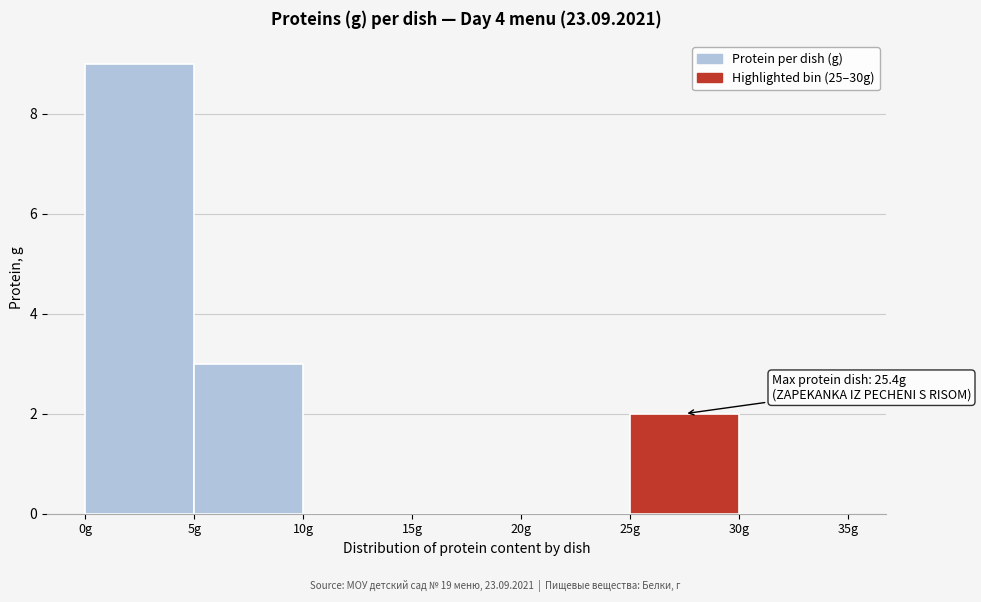

Which range on the x-axis has the tallest bar?

0 to 5